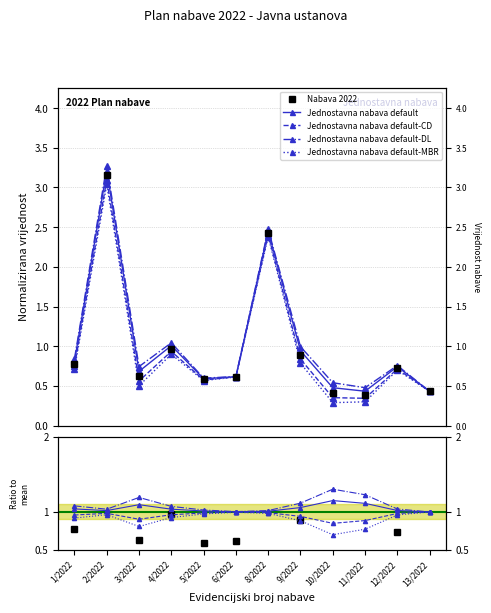

What is the change in value from 5/2022 to 10/2022?

-0.2